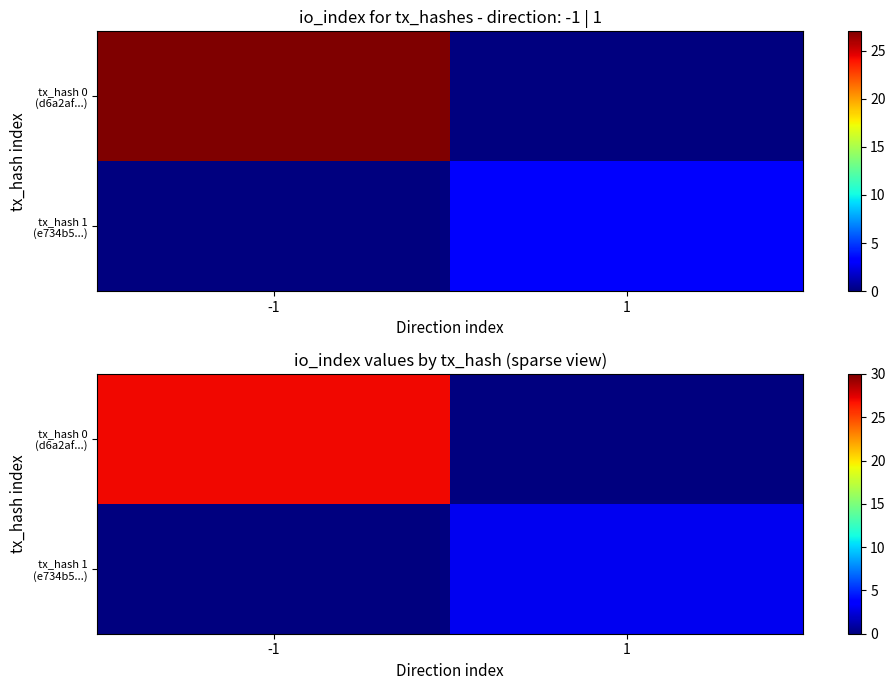

Which category has the highest value in the tx_hash 1 (e734b5...) series?

1